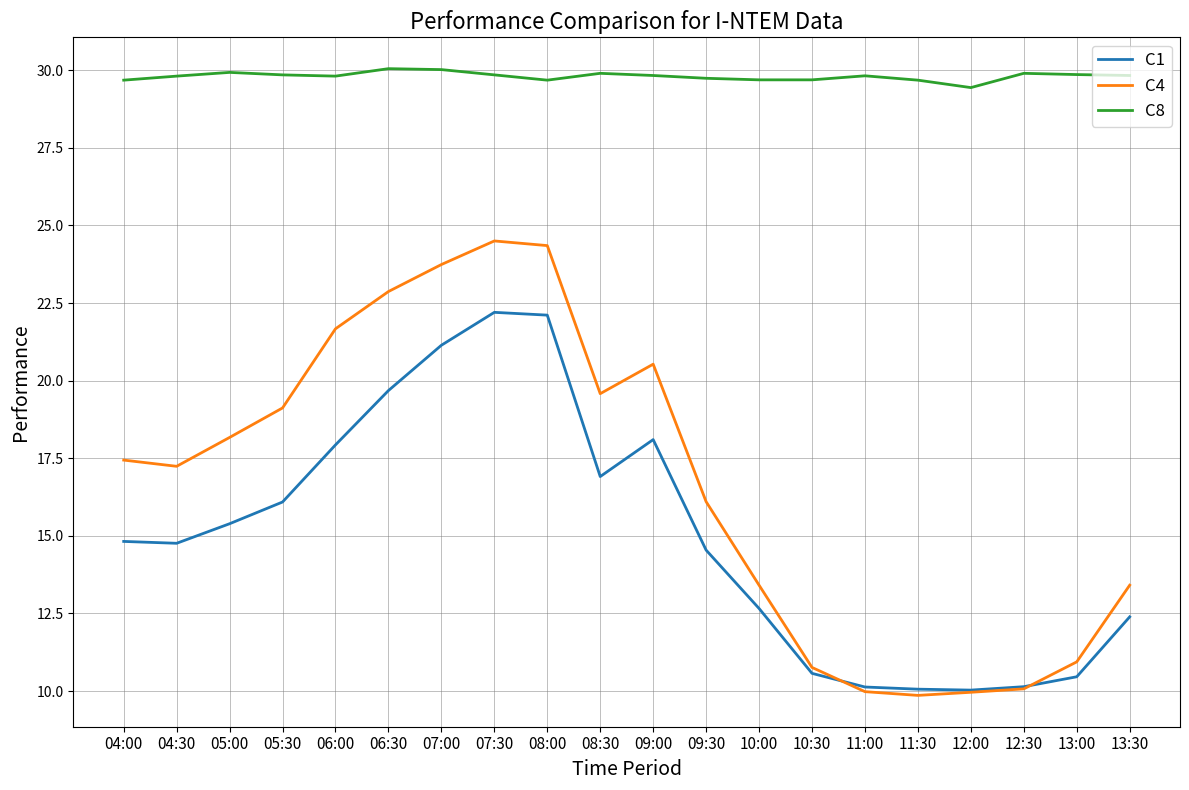

How many series are shown in this chart?

3